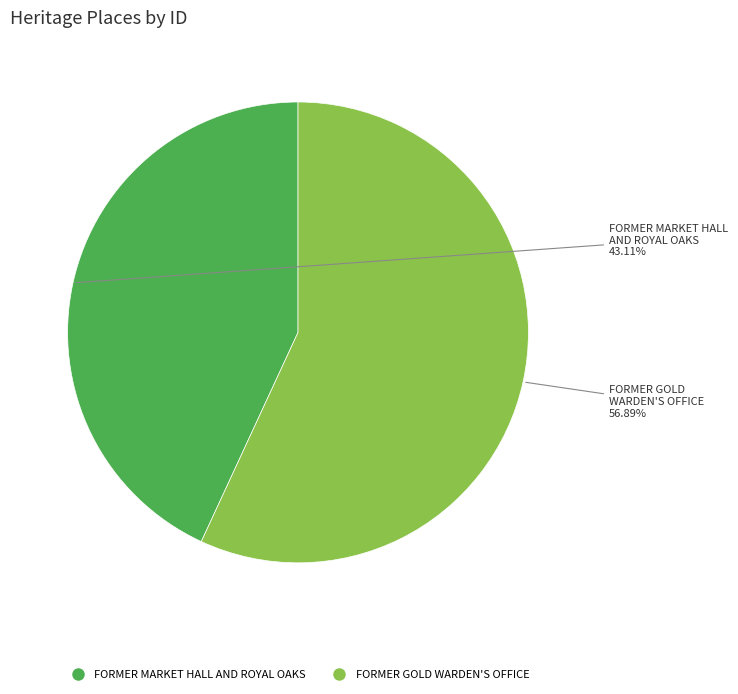

To the nearest percent, what is the average slice percentage?

50%